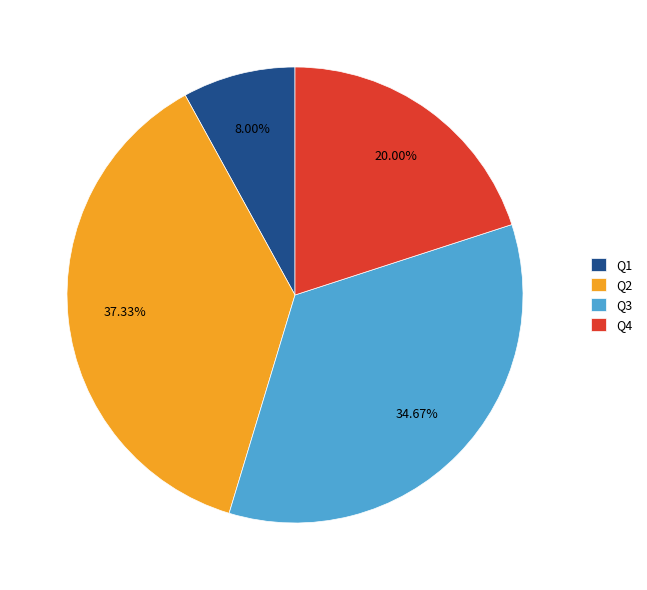

How much of the chart is everything except Q3?

65.3%